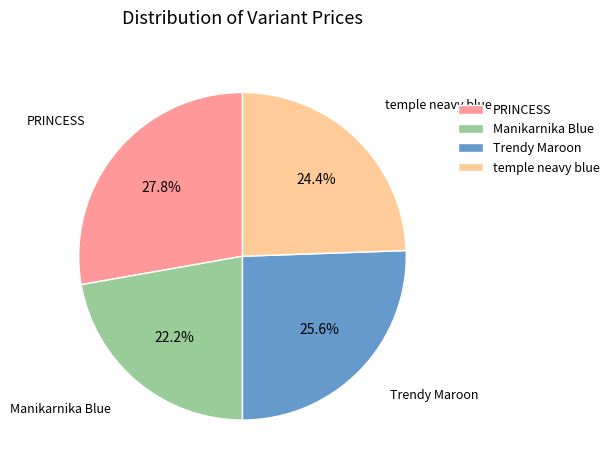

To the nearest percent, what is the combined percentage of Manikarnika Blue and temple neavy blue?

47%